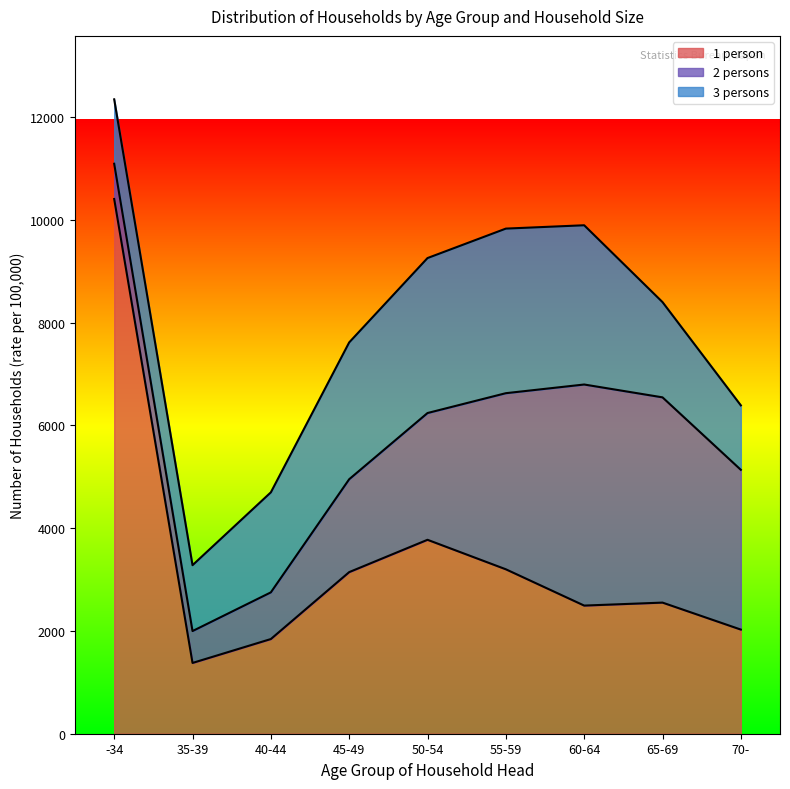

What is the sum of the 2 persons values at 40-44 and -34?

1594